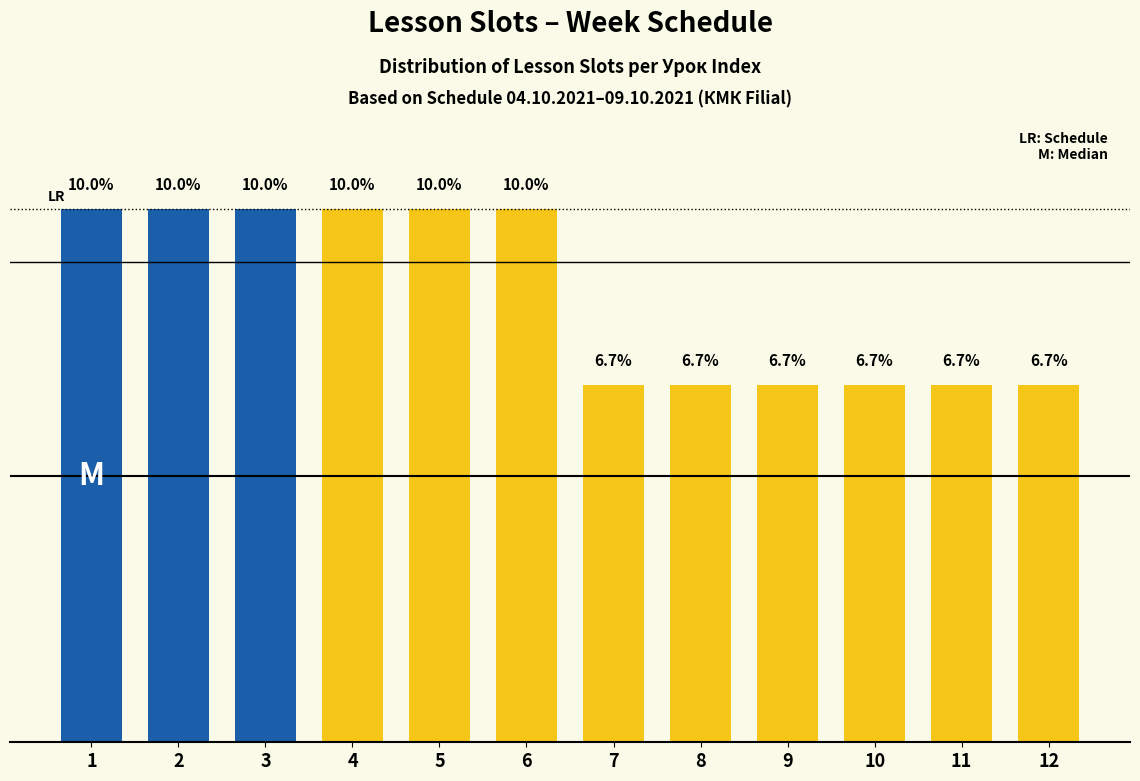

Does the chart contain any negative values?

No